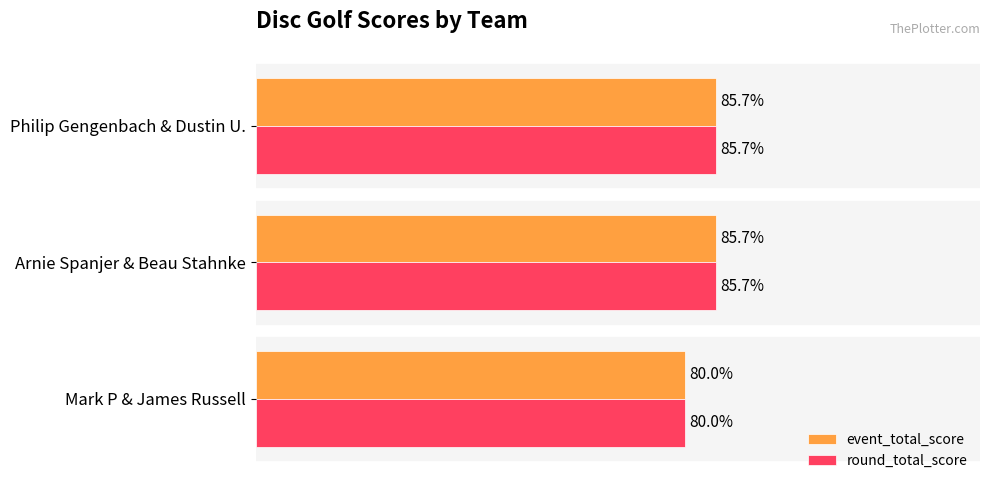

What are all the series names shown in the legend?

event_total_score, round_total_score